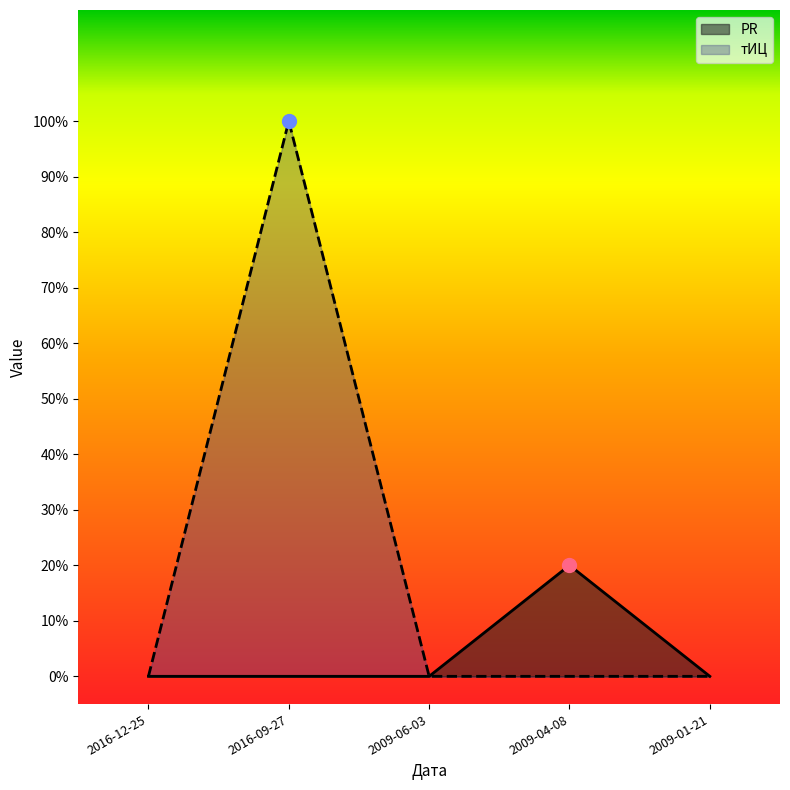

Reading left to right, what are all the values shown in this chart?

PR: 0	0	0	2	0
тИЦ: 0	10	0	0	0